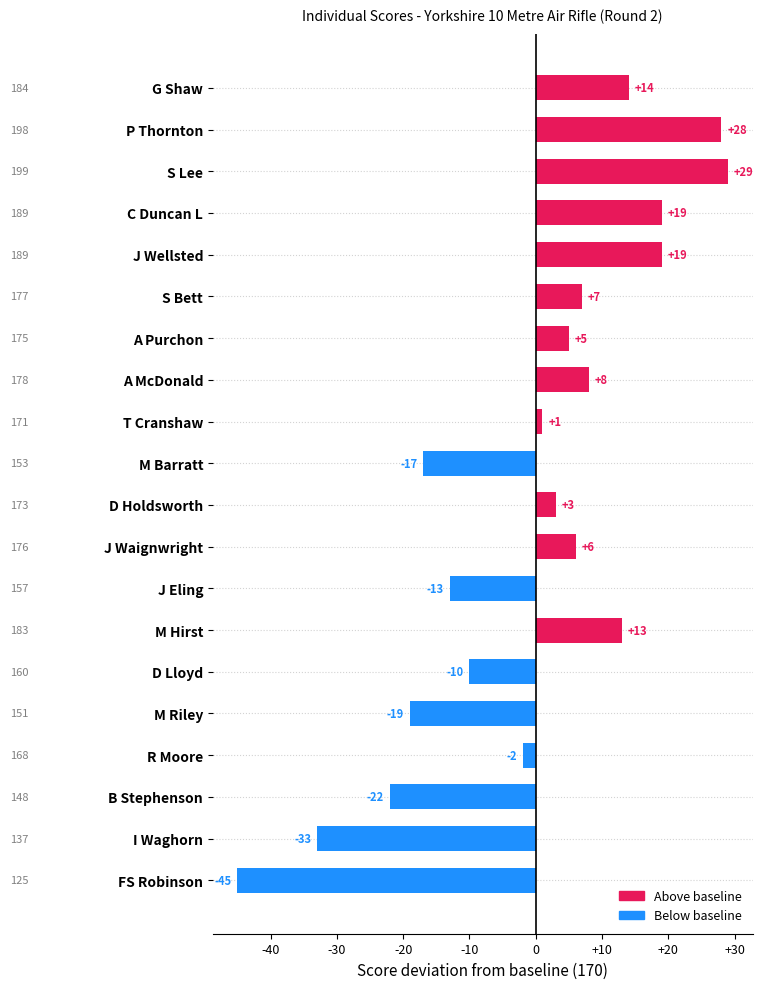

True or false: the data shows -5 at D Lloyd.

False